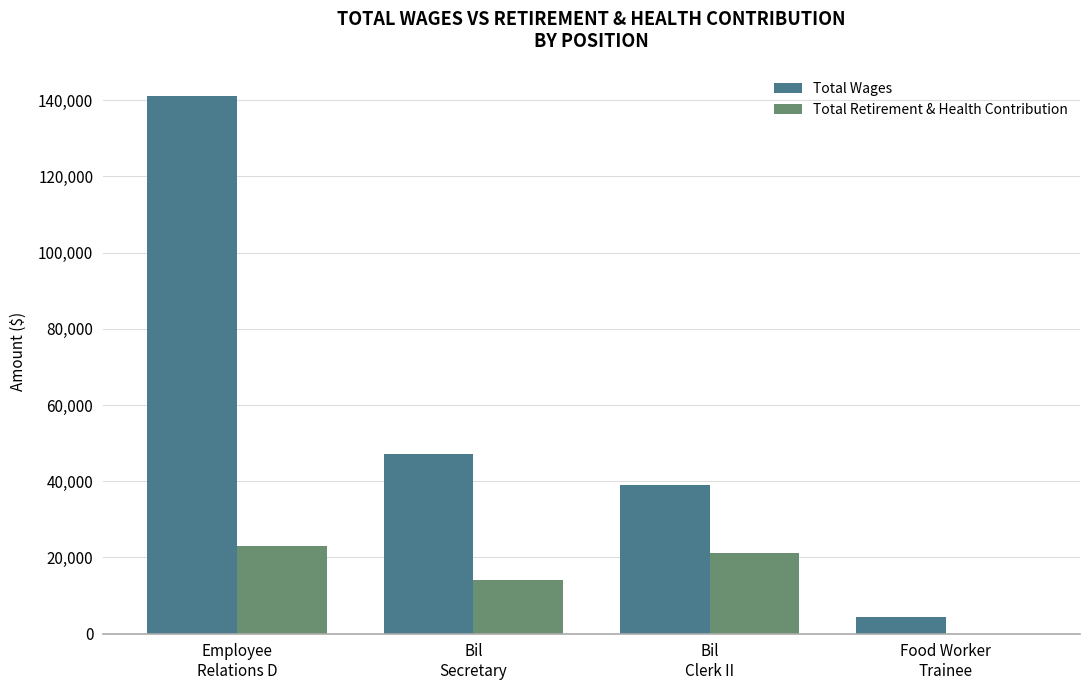

What is the average value of the Total Wages series?

57853